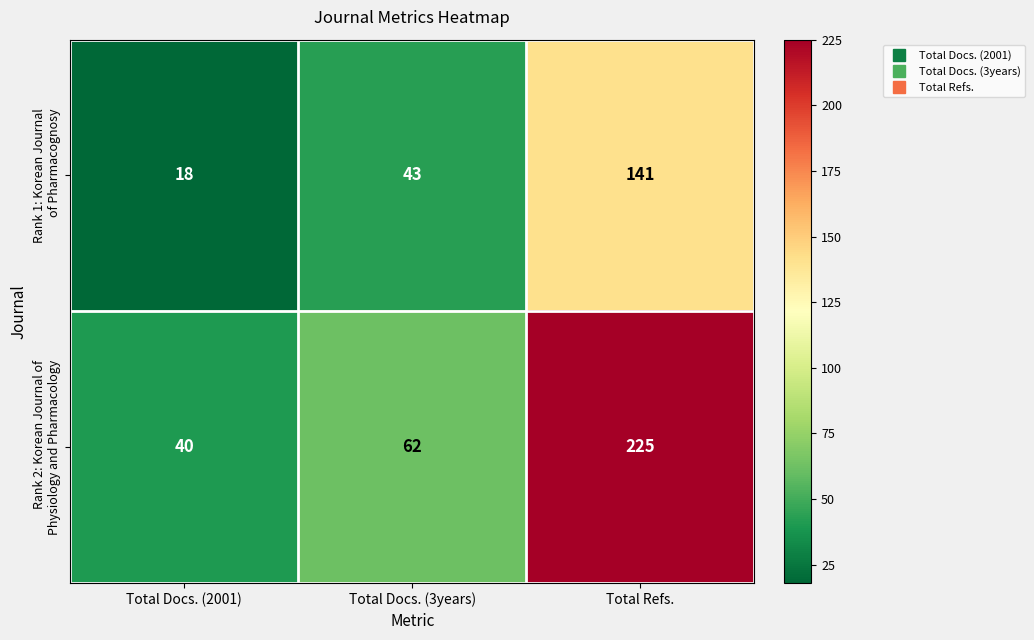

Which category has the highest value across all series?

Total Refs.